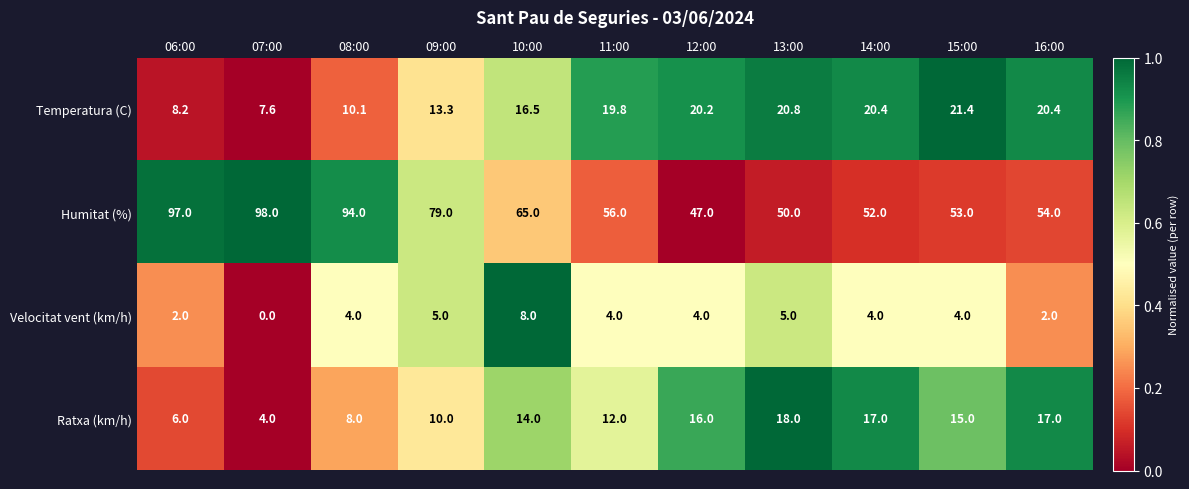

What is the spread (max minus min) of values at 11:00?

52.0